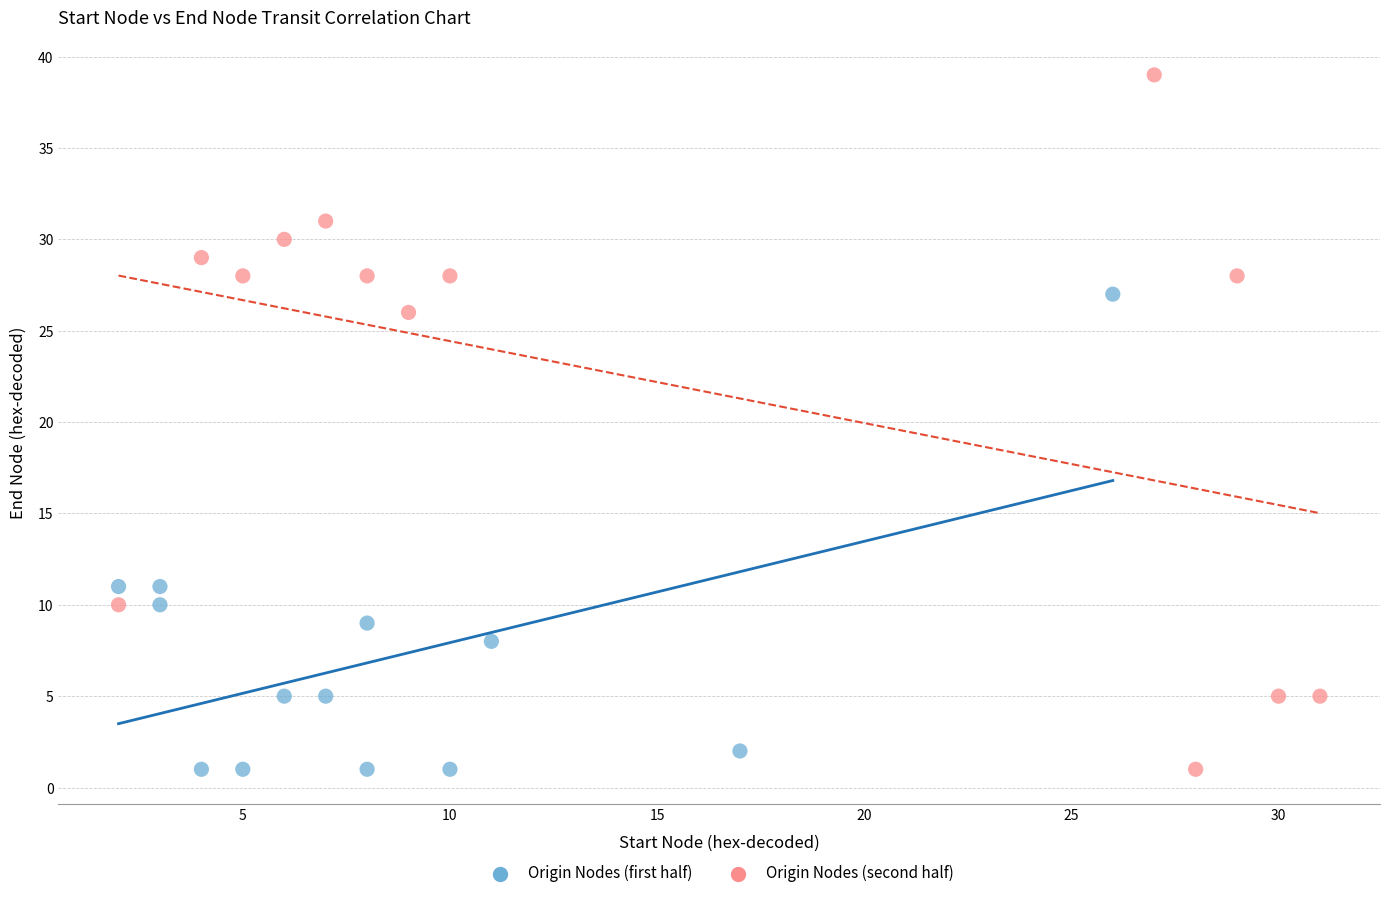

Which series has the widest spread of Y values?

Origin Nodes (second half)